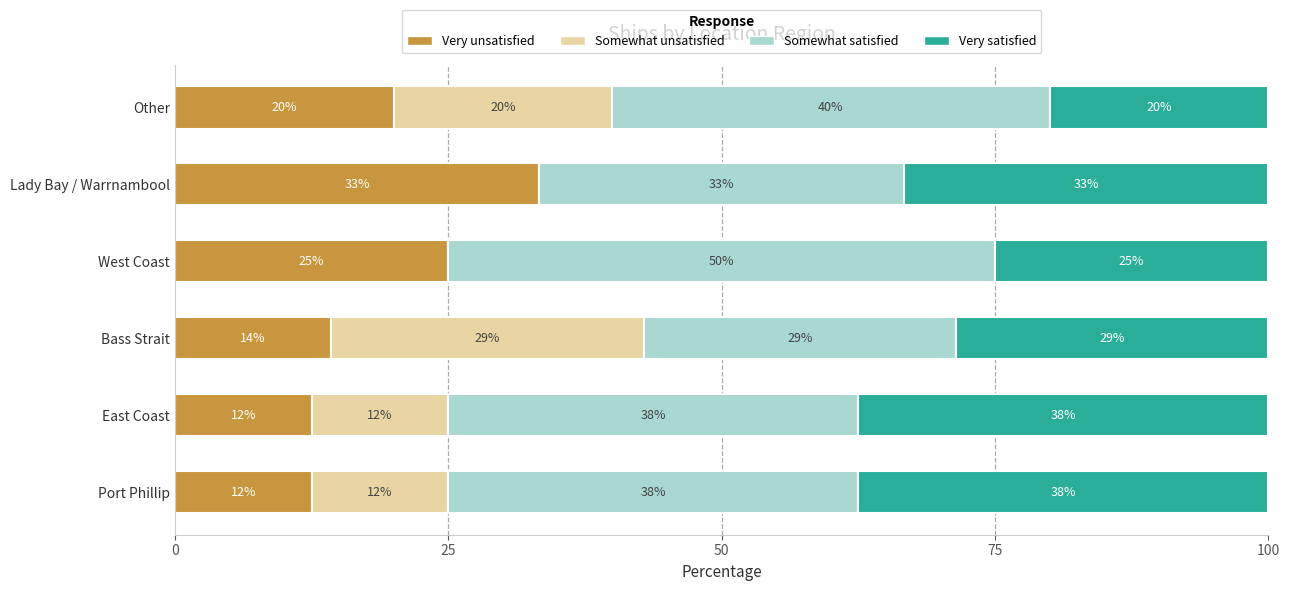

What are all the series names shown in the legend?

Very unsatisfied, Somewhat unsatisfied, Somewhat satisfied, Very satisfied